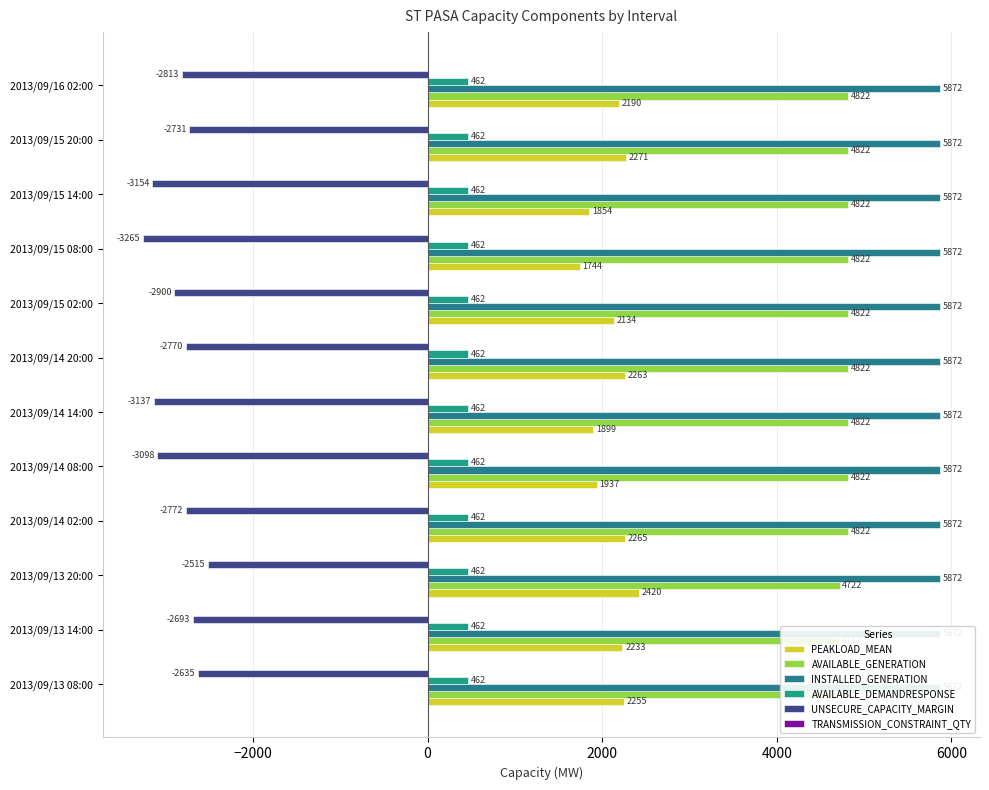

How many bars are there in each group?

6